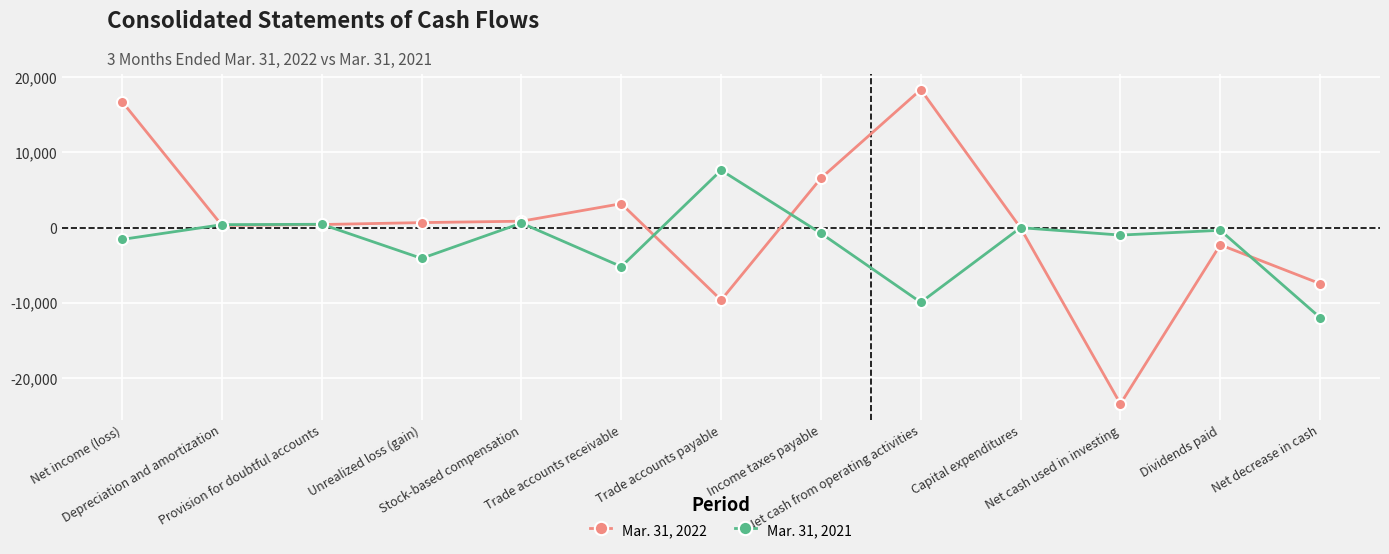

List the series in order of their overall mean, lowest first.

Mar. 31, 2021, Mar. 31, 2022